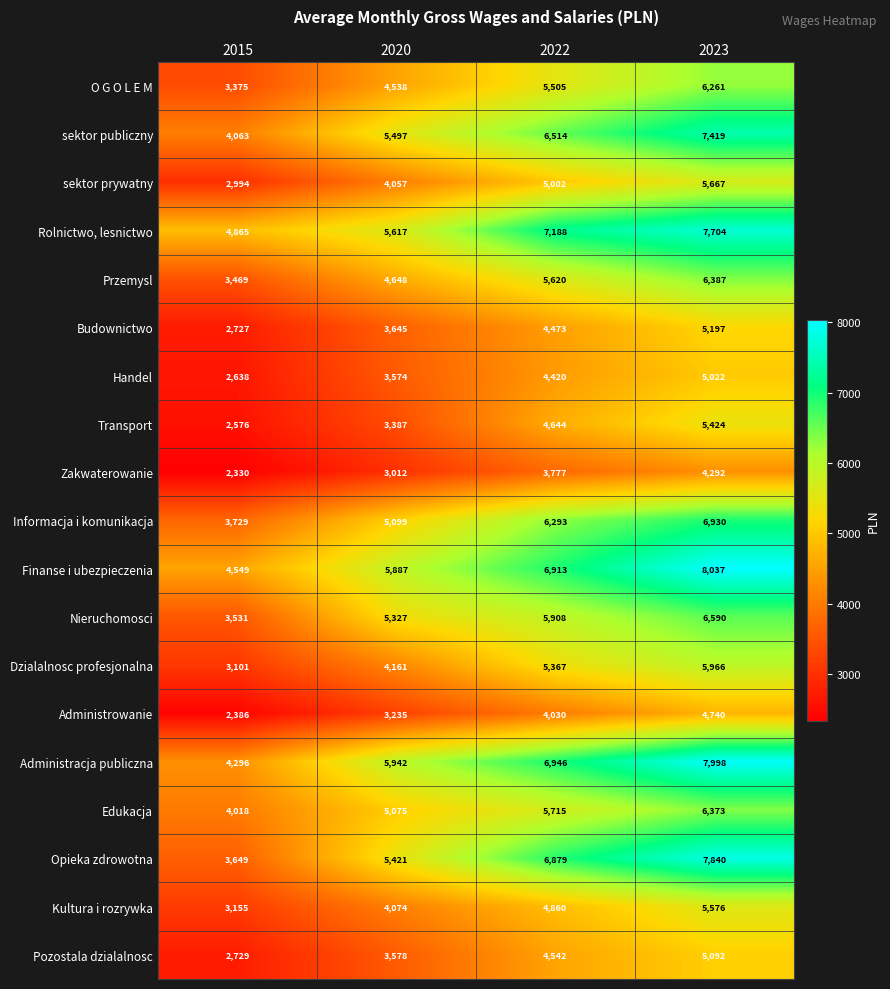

What is the difference between the maximum and minimum values in the Administrowanie series?

2354